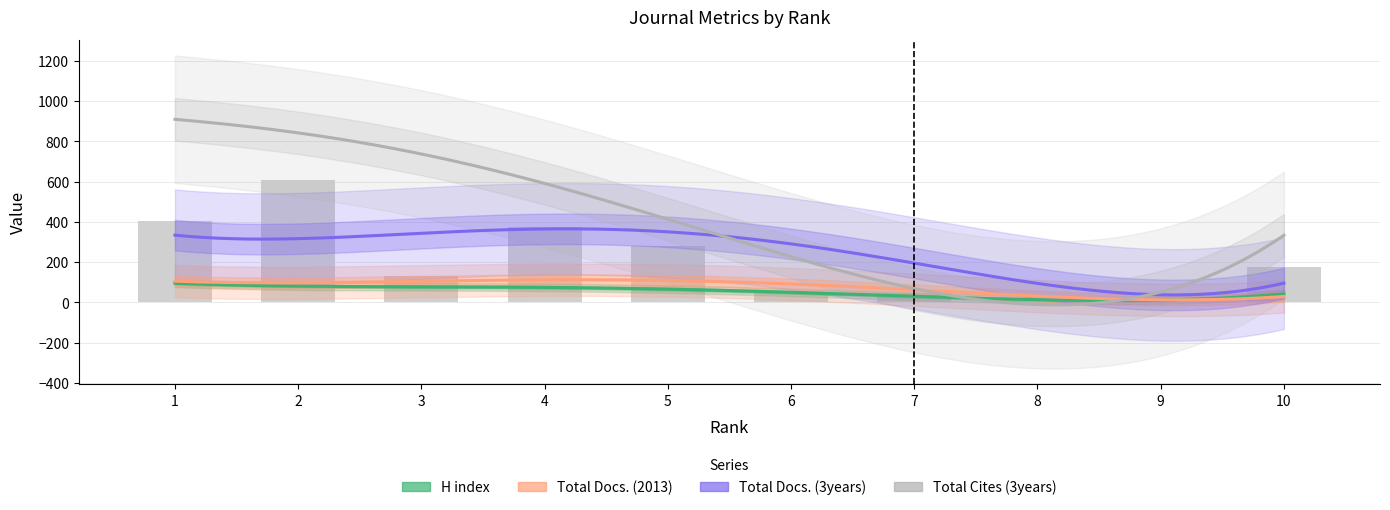

How many values in the Total Cites (3years) series are below 352?

5